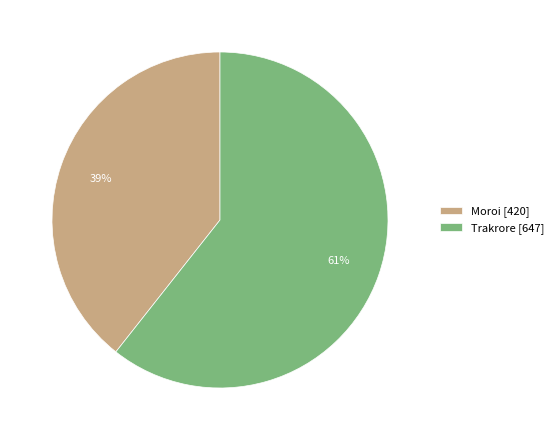

To the nearest percent, what is the average slice percentage?

50%